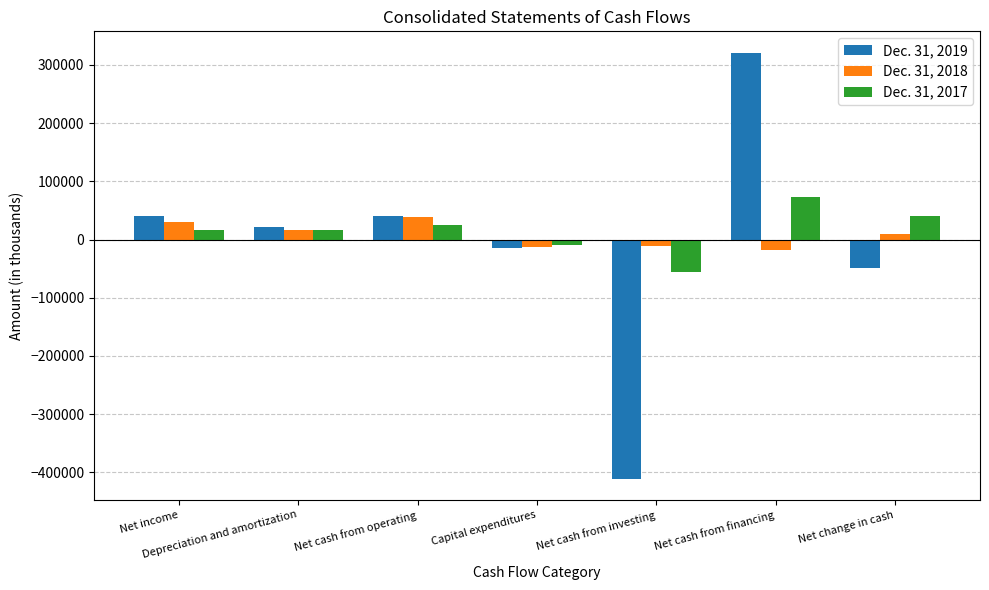

What is the total value across all series at Net change in cash?

2948